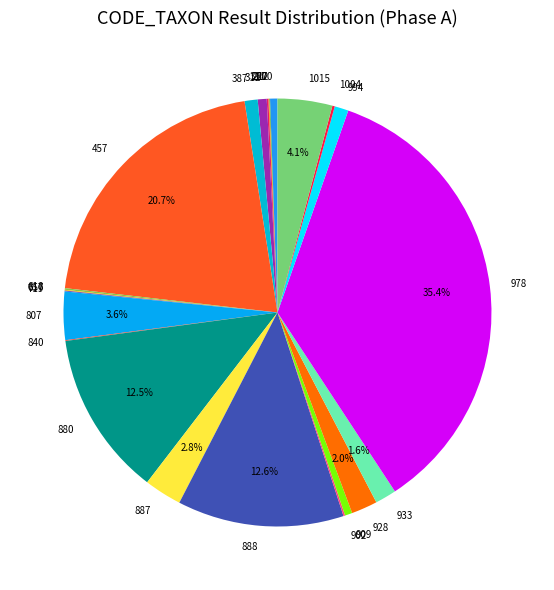

Approximately how many times larger is the value at 457 compared to 888?

1.6